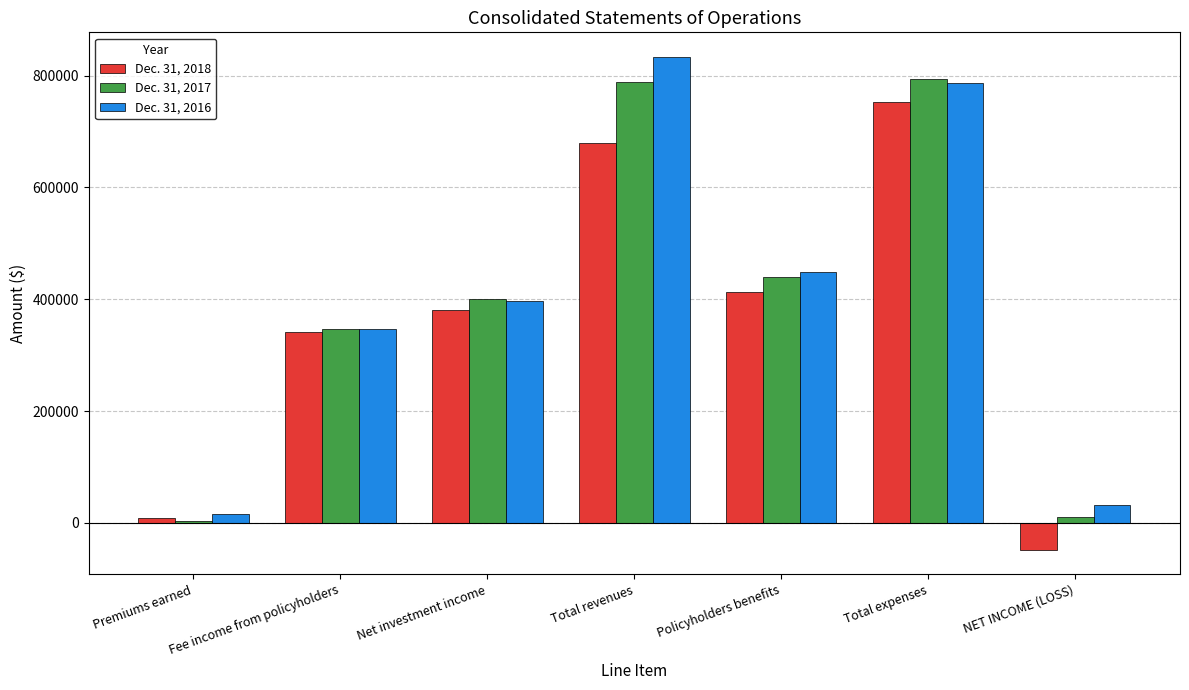

Does the chart contain any negative values?

Yes